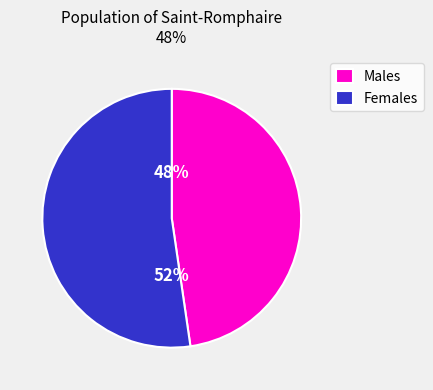

How many segments does this pie chart have?

2